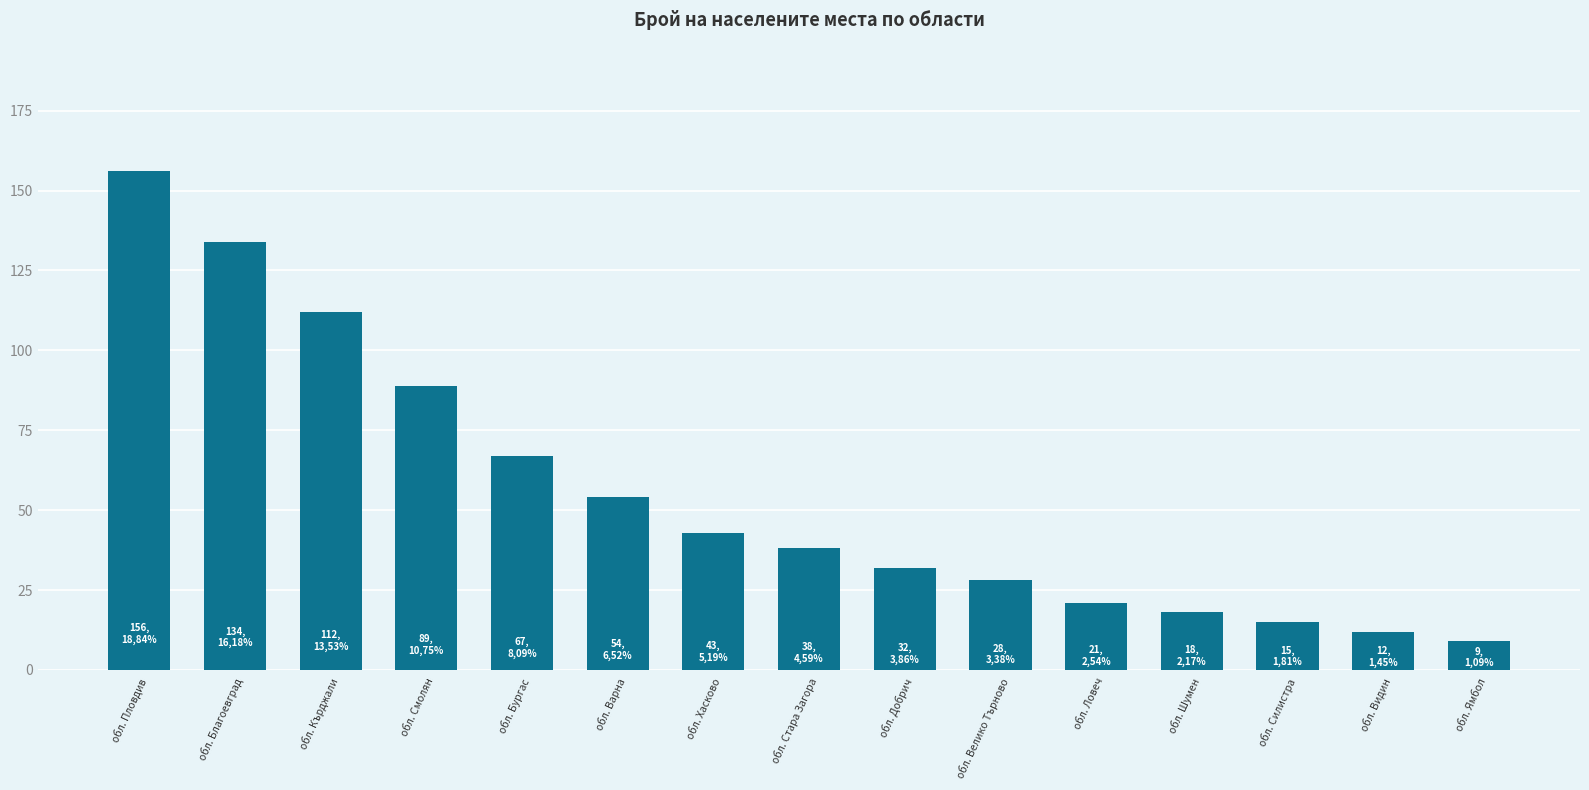

Reading left to right, transcribe all the data shown in this chart.

обл. Пловдив=156	обл. Благоевград=134	обл. Кърджали=112	обл. Смолян=89	обл. Бургас=67	обл. Варна=54	обл. Хасково=43	обл. Стара Загора=38	обл. Добрич=32	обл. Велико Търново=28	обл. Ловеч=21	обл. Шумен=18	обл. Силистра=15	обл. Видин=12	обл. Ямбол=9